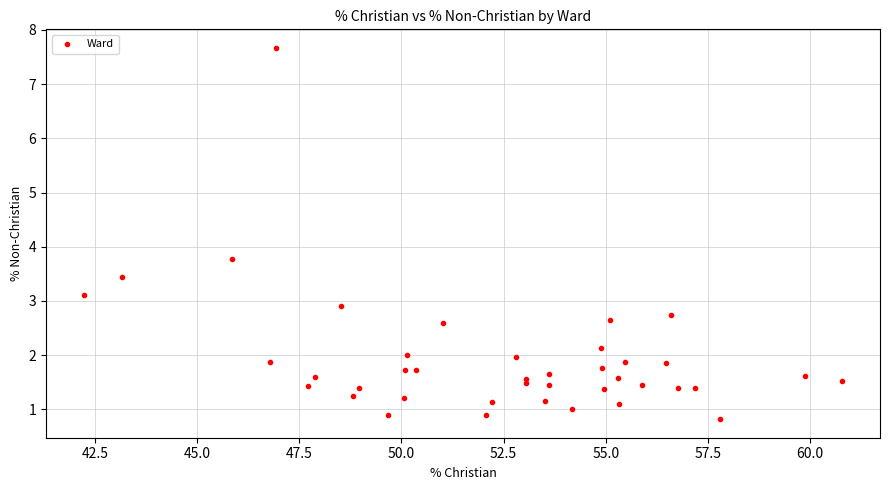

What Y value in the scatter plot is closest to 4?

3.8